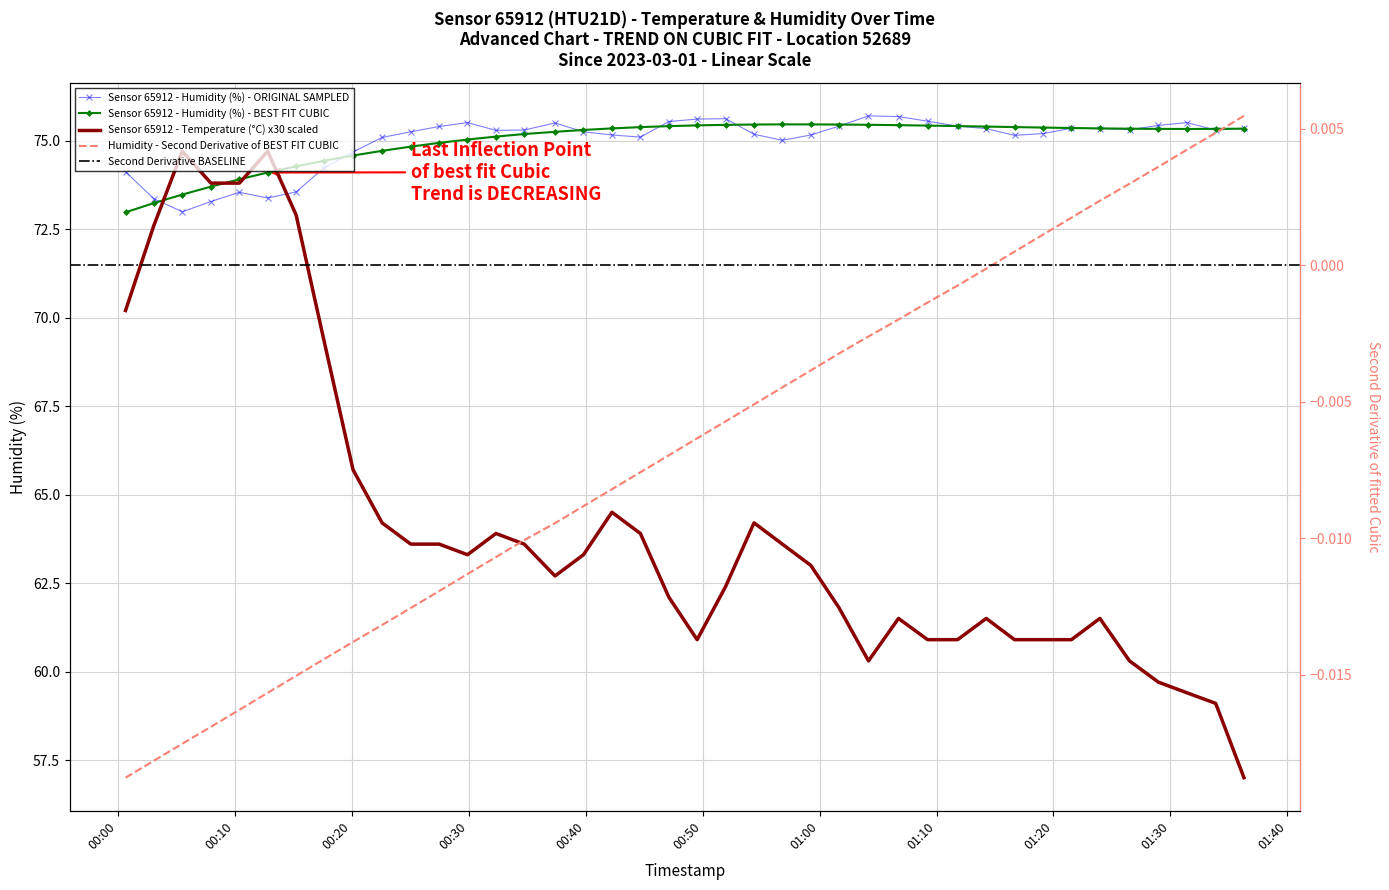

What is the approximate value of temperature at 2023-03-01T00:12:49?

74.7